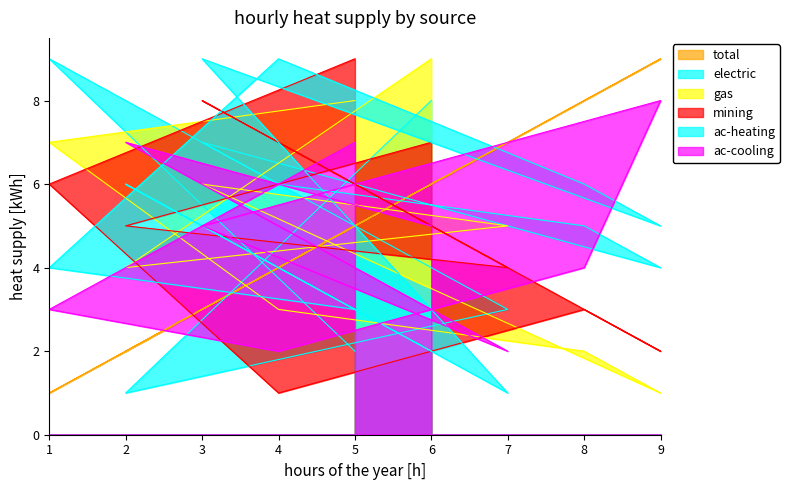

What are all the series names shown in the legend?

total, electric, gas, mining, ac-heating, ac-cooling